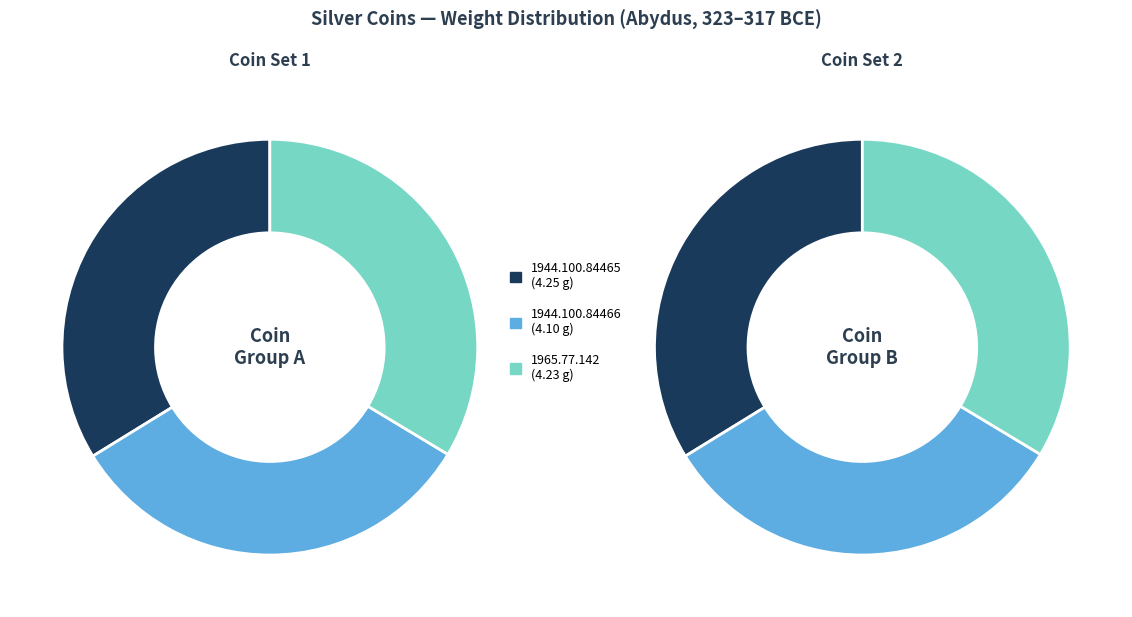

Count the number of slices in the pie.

3